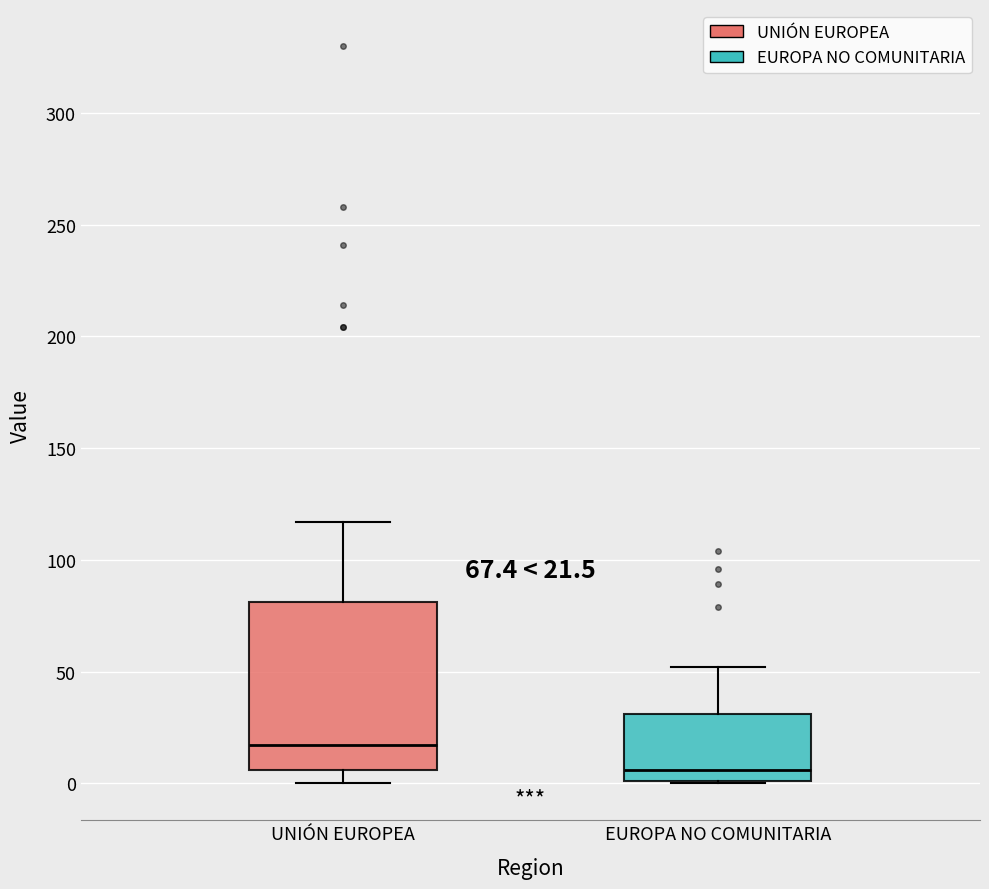

Which box has the highest median line?

UNIÓN EUROPEA